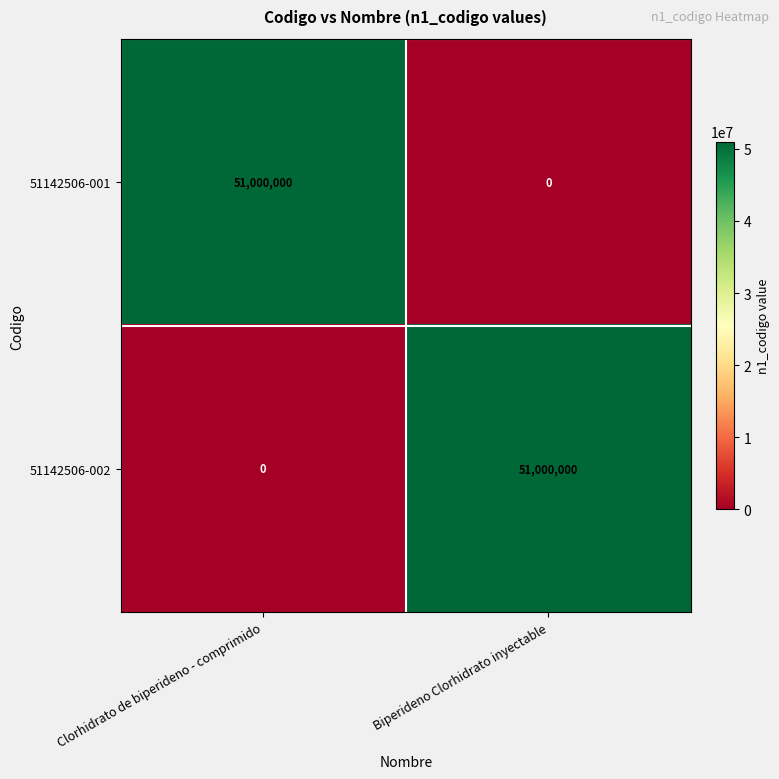

Count the number of categories in the chart.

2